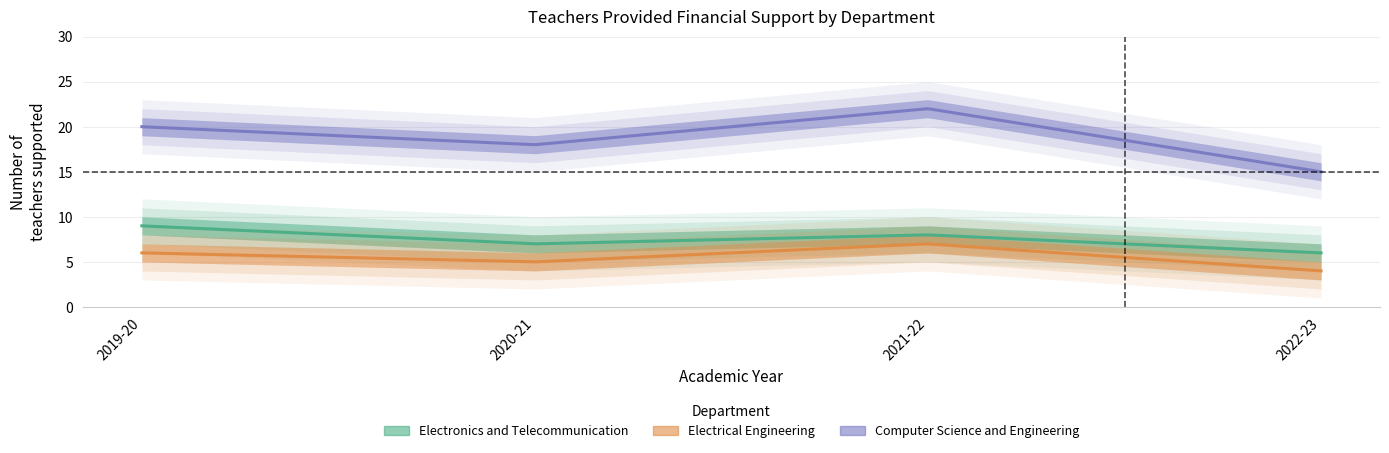

How many interior local peaks does the Computer Science and Engineering series have?

1